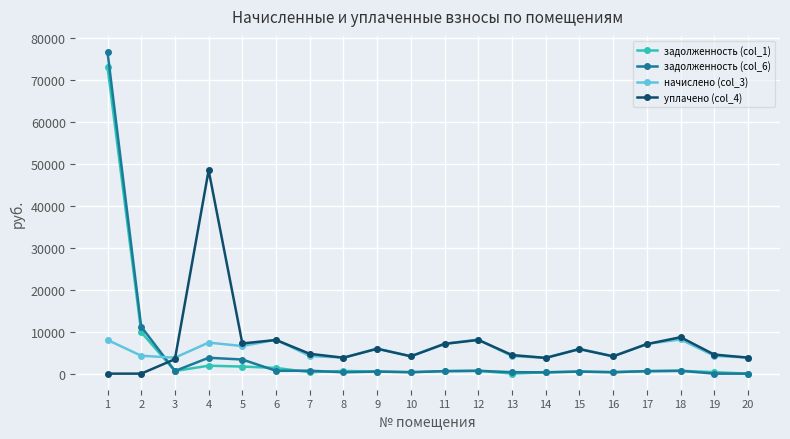

What is the value of the задолженность (col_1) point at the 3rd from the left?

635.1